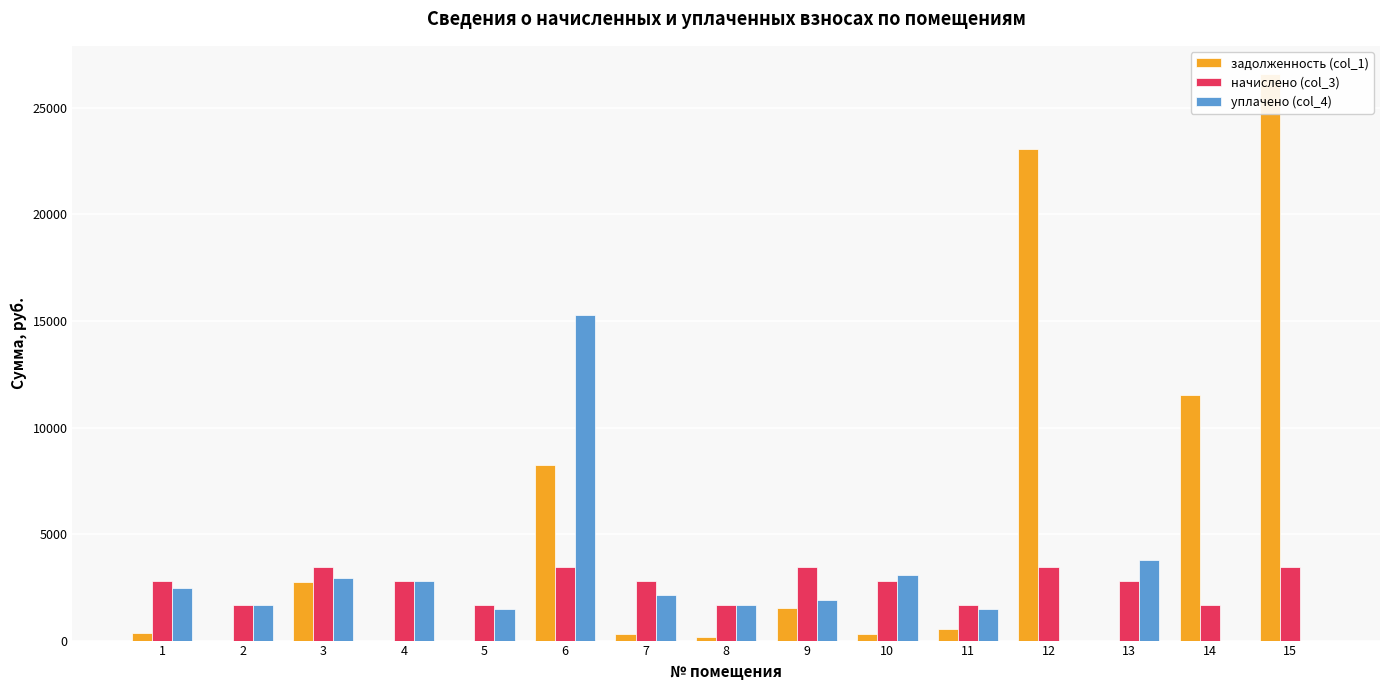

List the labels in order of уплачено (col_4) value, smallest first.

12, 14, 15, 5, 11, 2, 8, 9, 7, 1, 4, 3, 10, 13, 6